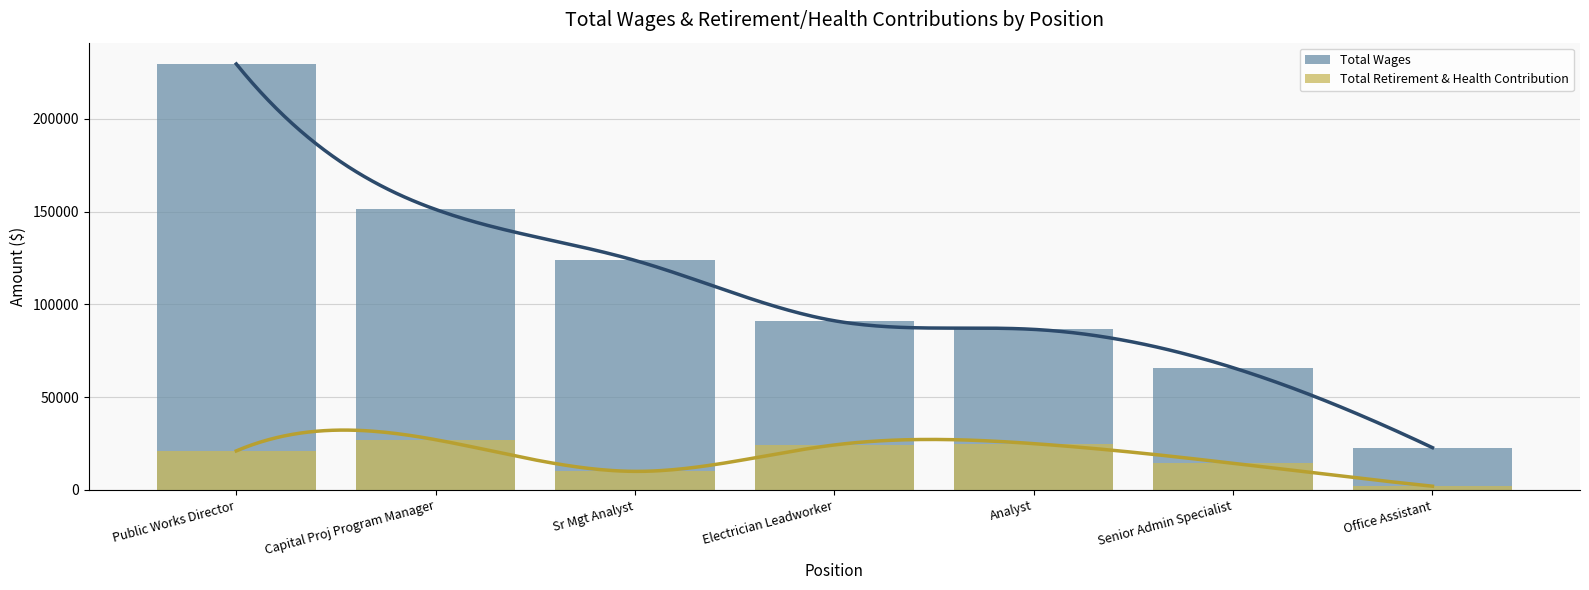

At Electrician Leadworker, list the series in order from smallest to largest.

Total Retirement & Health Contribution, Total Wages